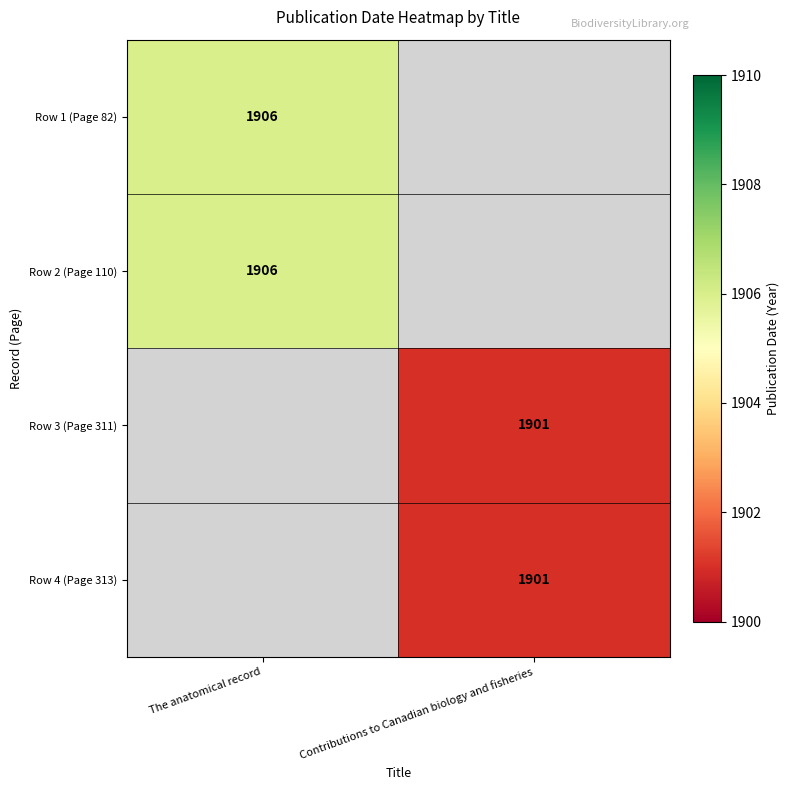

The Row 4 (Page 313) series shows 1901 at Contributions to Canadian biology and fisheries. True or false?

True